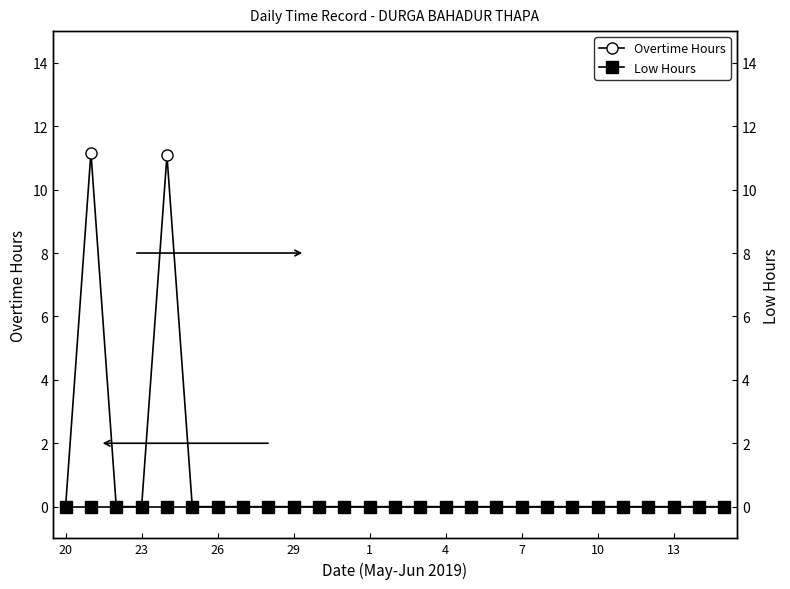

Rank the series by their maximum value, from lowest to highest.

Low Hours, Overtime Hours